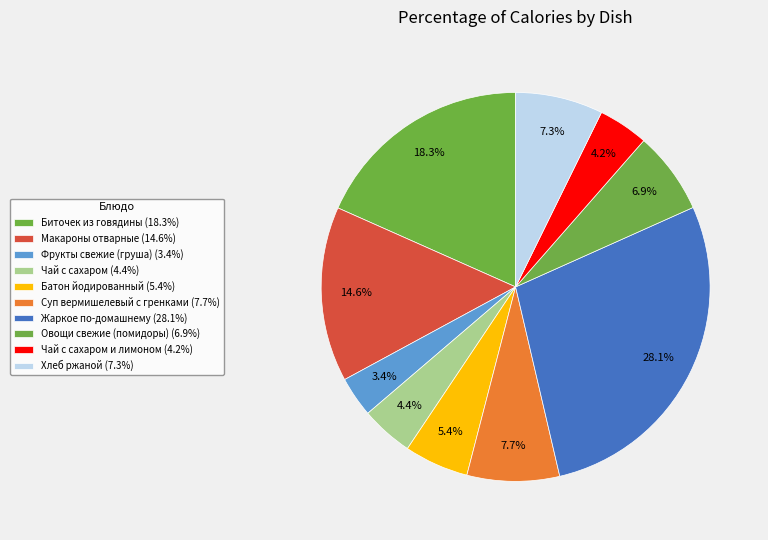

Rank the categories by value from highest to lowest.

Жаркое по-домашнему, Биточек из говядины, Макароны отварные, Суп вермишелевый с гренками, Хлеб ржаной, Овощи свежие (помидоры), Батон йодированный, Чай с сахаром, Чай с сахаром и лимоном, Фрукты свежие (груша)